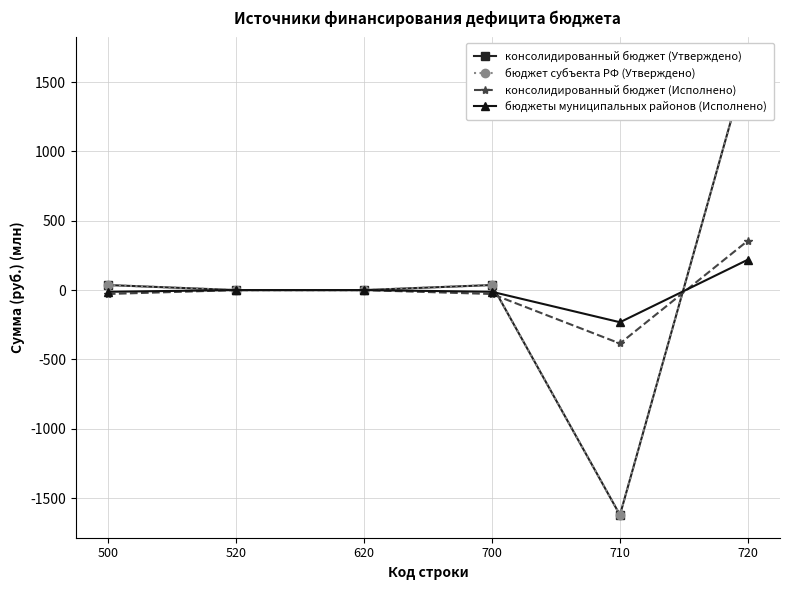

At which category does the chart reach its peak across all series?

720